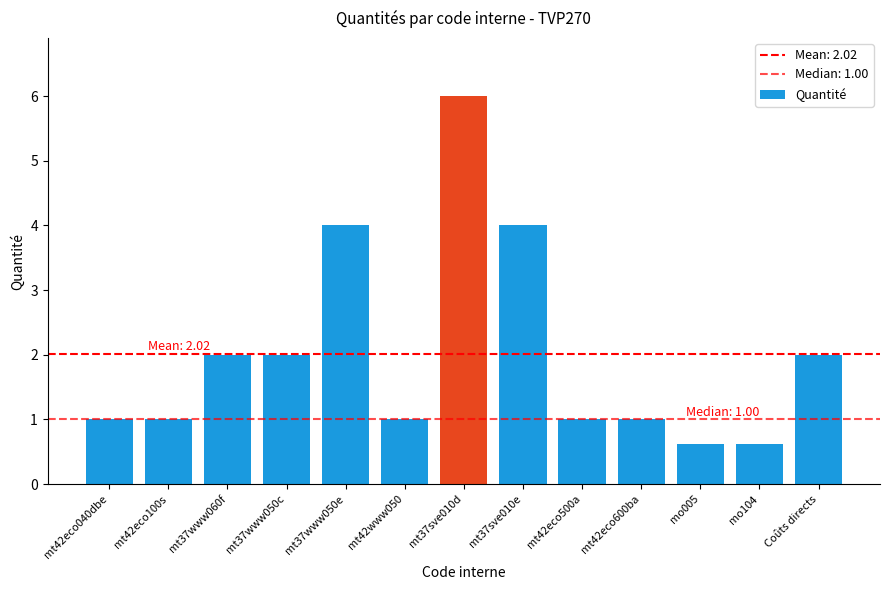

The chart shows a value of 1.6 at mt42eco100s. True or false?

False